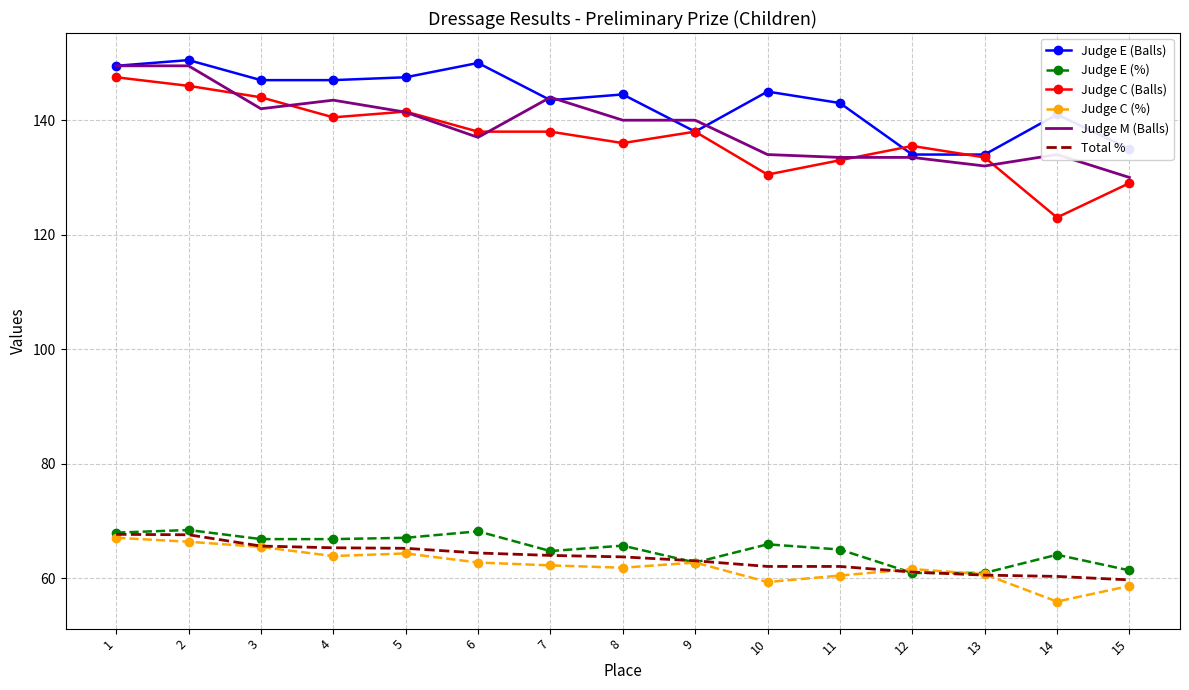

The Judge C (%) series shows 62.2 at 7. True or false?

True